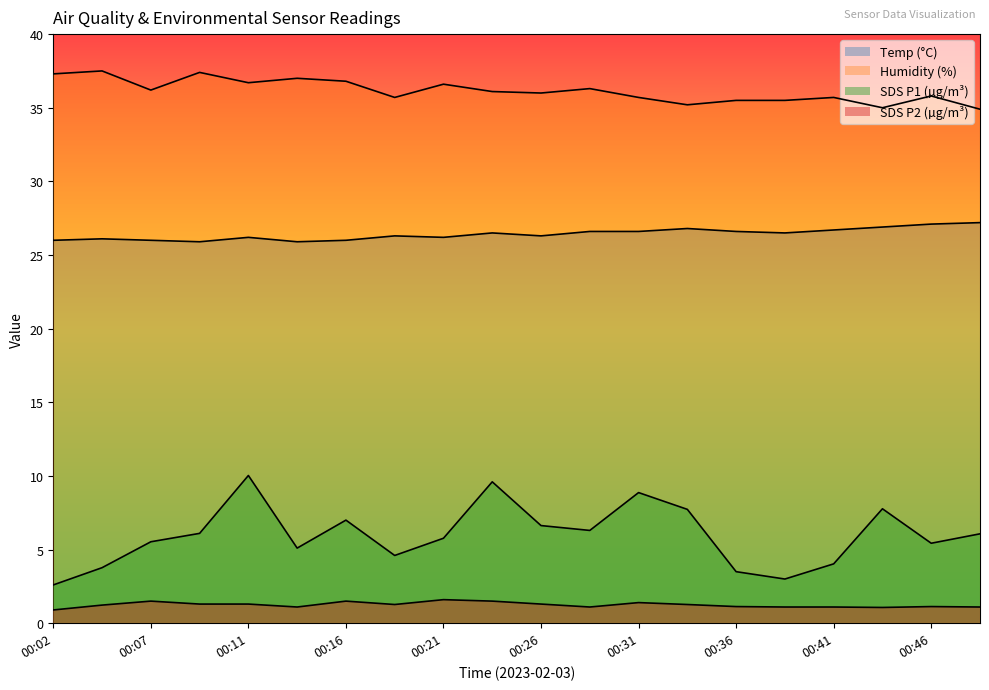

Is it true that Humidity equals 11.9 at 00:26?

False